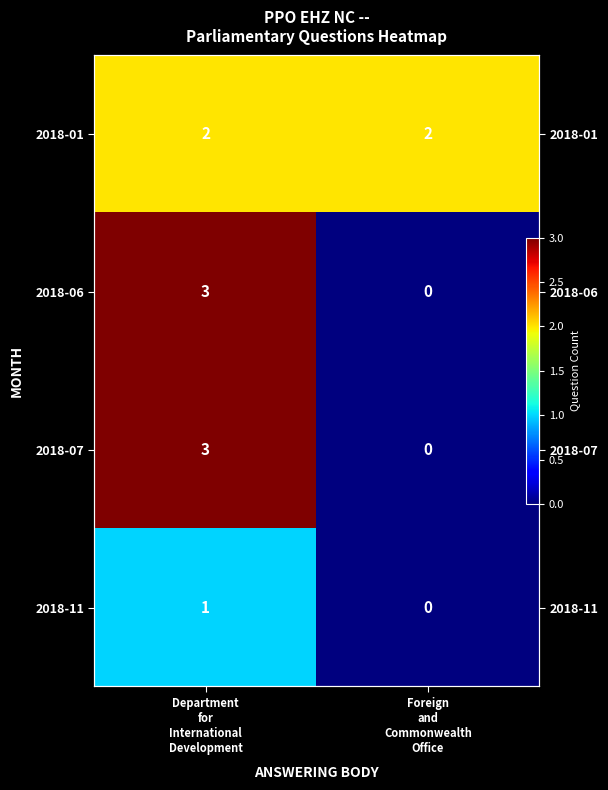

At which label does 2018-06 reach its minimum?

Foreign and Commonwealth Office